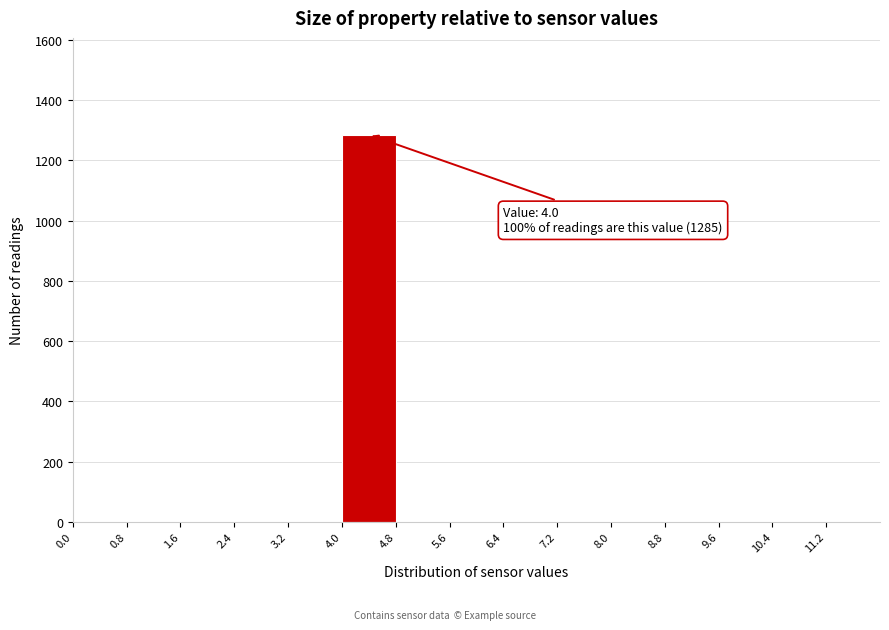

Over which range of the x-axis is the bar tallest?

4.0 to 4.8